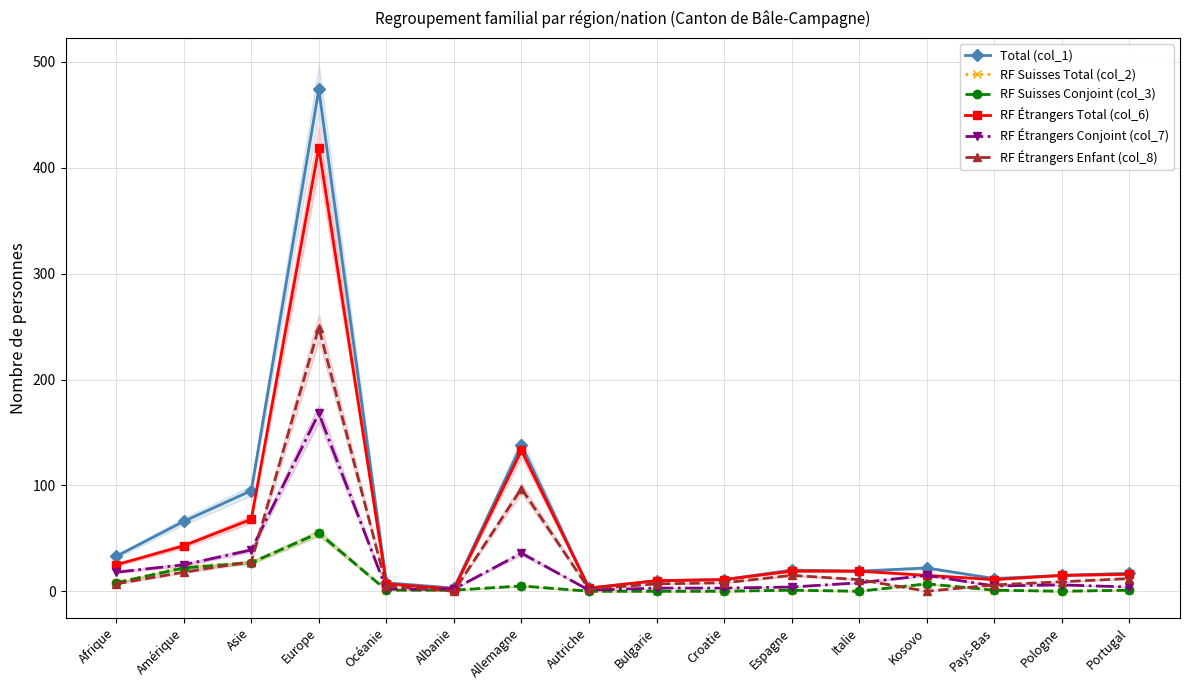

In RF Suisses Total (col_2), how many points are lower than both neighbors (excluding endpoints)?

2